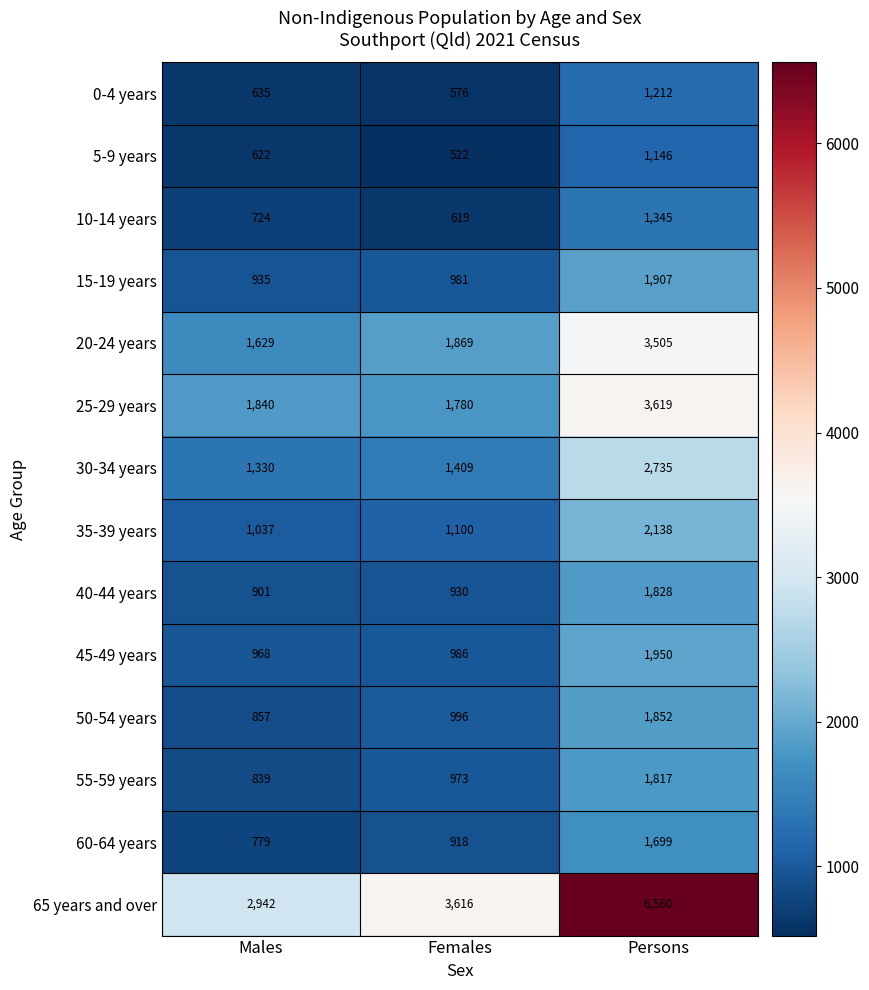

List the series in order of their peak value, highest first.

65 years and over, 25-29 years, 20-24 years, 30-34 years, 35-39 years, 45-49 years, 15-19 years, 50-54 years, 40-44 years, 55-59 years, 60-64 years, 10-14 years, 0-4 years, 5-9 years